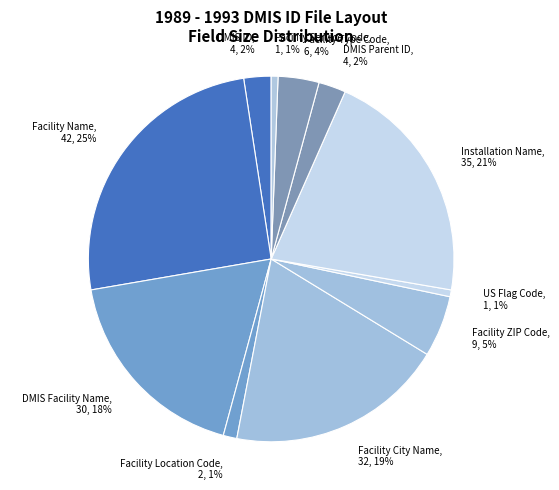

How many slices are in this pie chart?

11